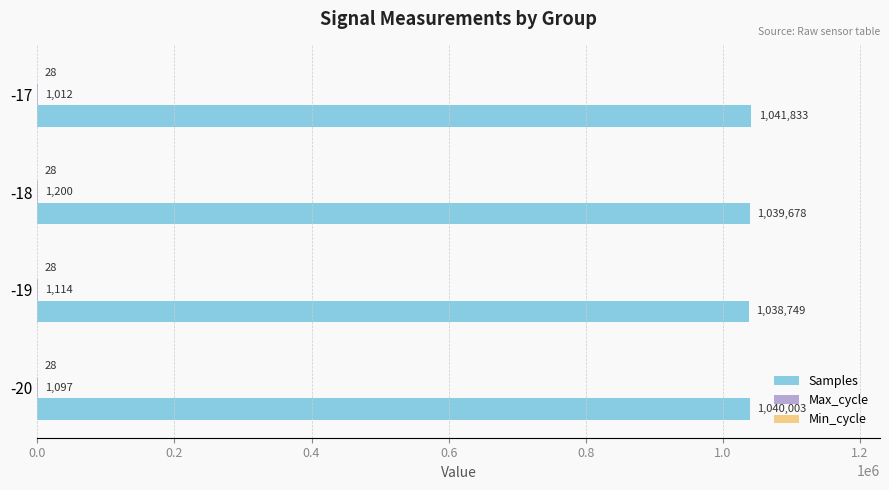

What is the maximum value for Samples?

1041833